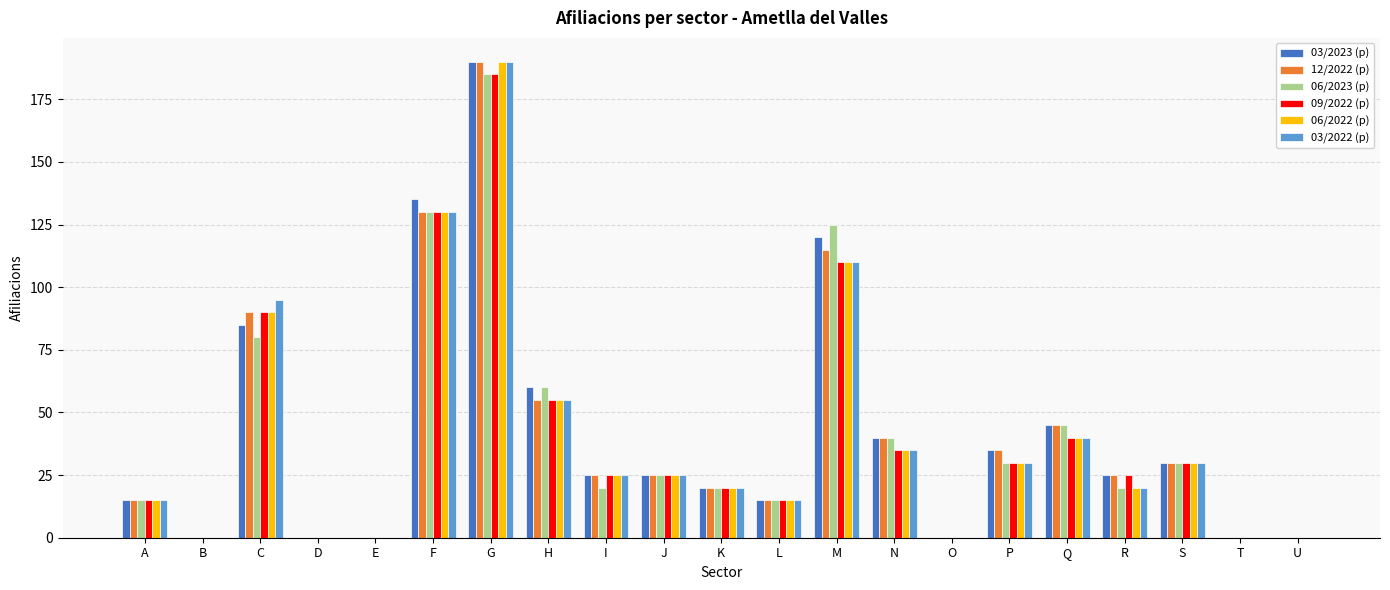

How many groups of bars are there?

21